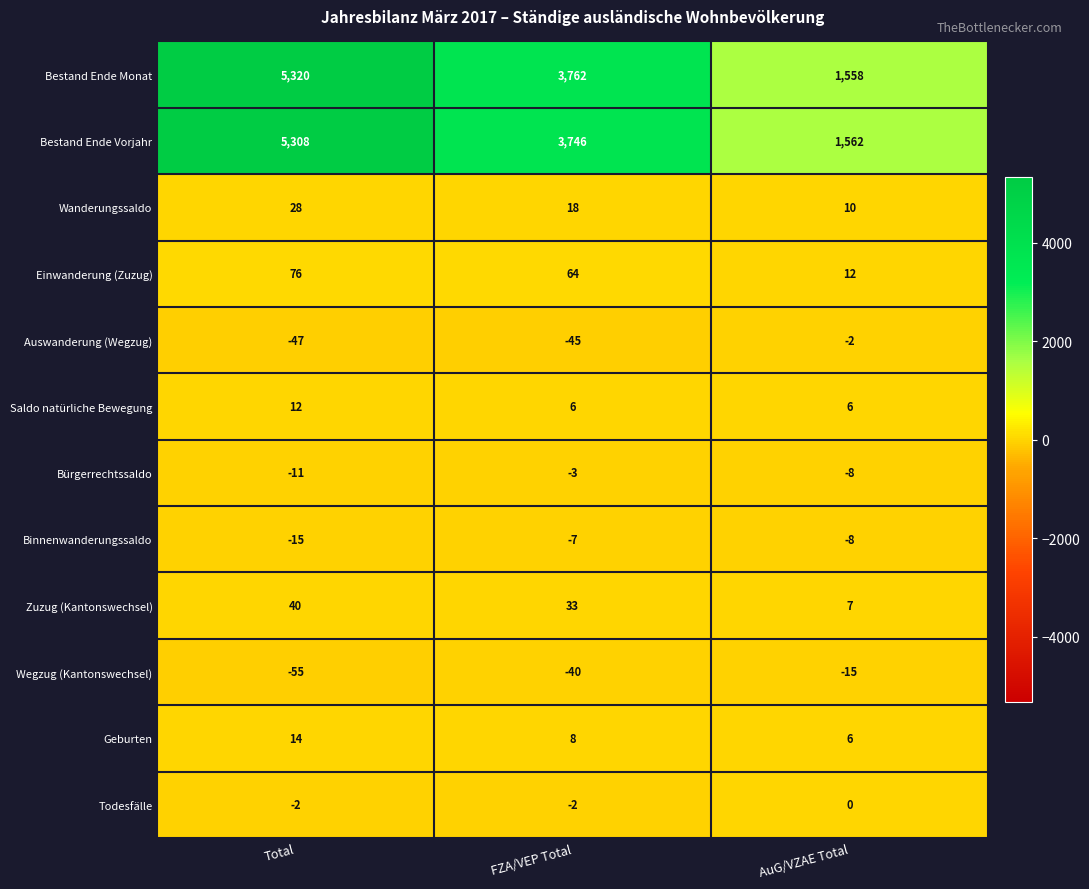

The Auswanderung (Wegzug) series shows -3 at AuG/VZAE Total. True or false?

False